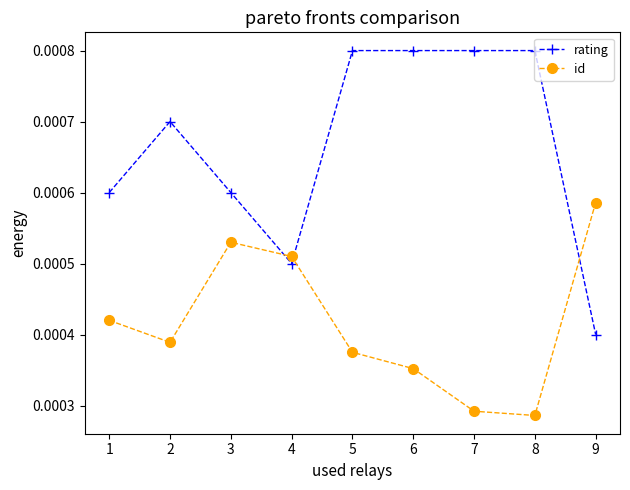

Which series has the largest range (max minus min)?

rating